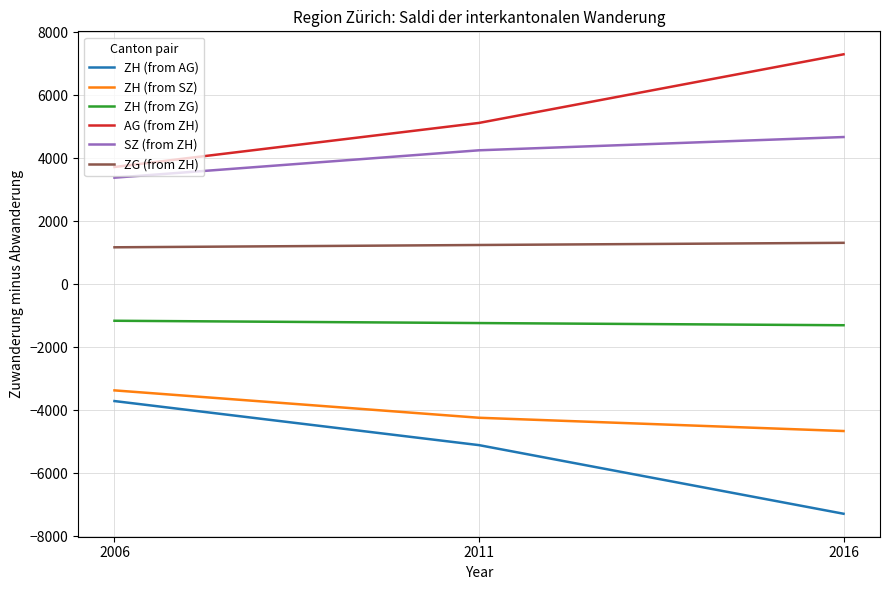

What is the sum of the ZH (from AG) values at 2011 and 2006?

-8829